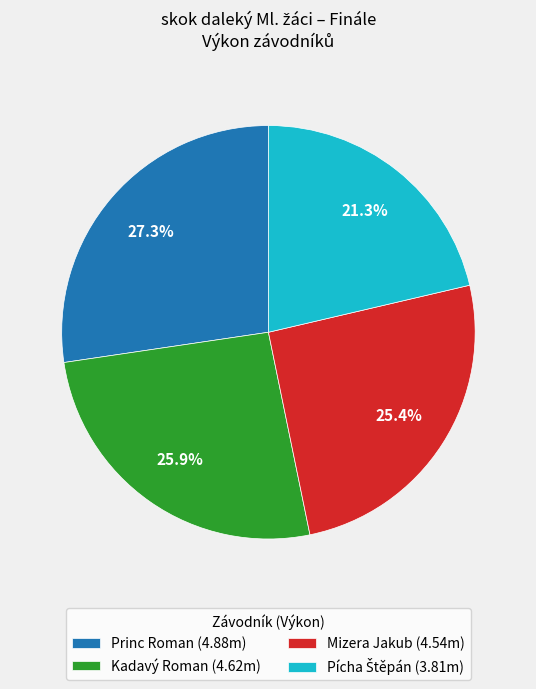

To the nearest percent, what portion does Kadavý Roman represent?

26%